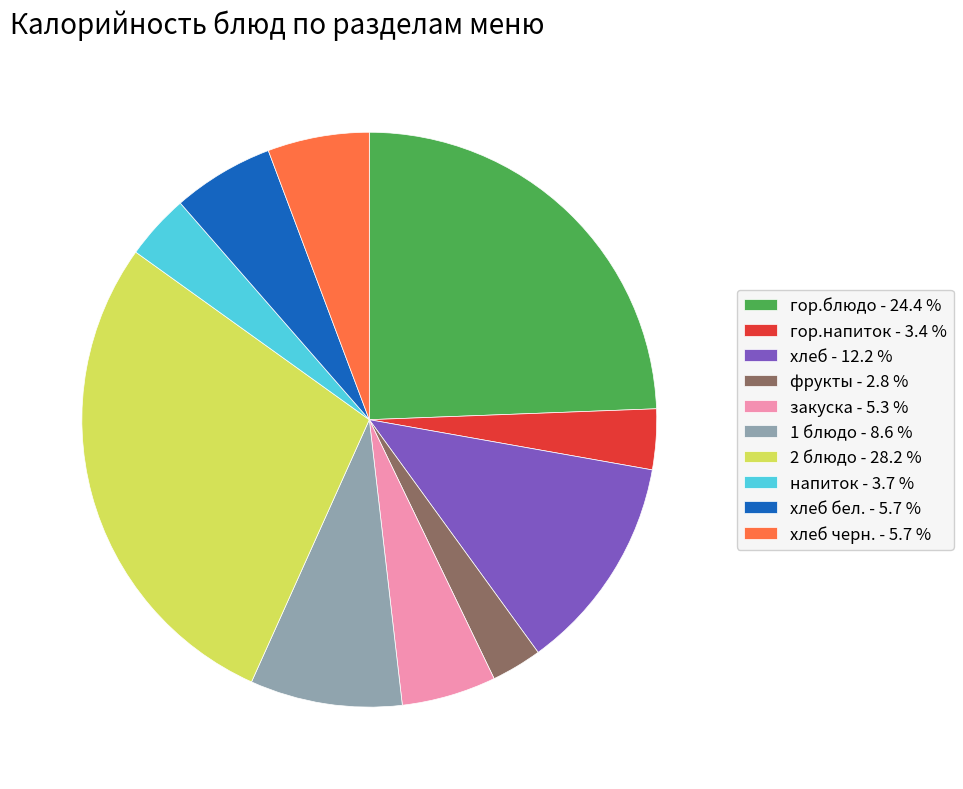

Which slice is the largest?

2 блюдо - 28.2 %